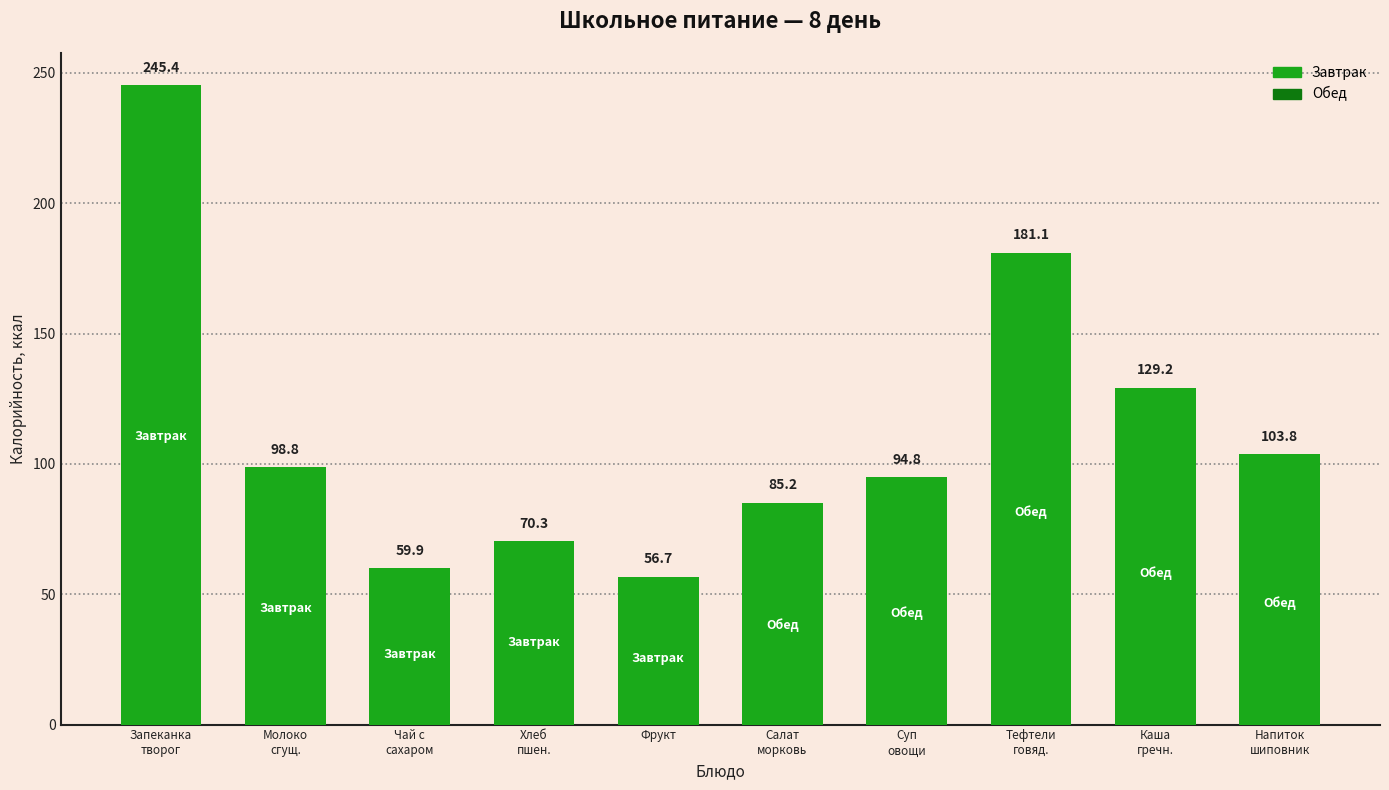

Approximately how many times larger is the value at Фрукт compared to Молоко
сгущ.?

0.6